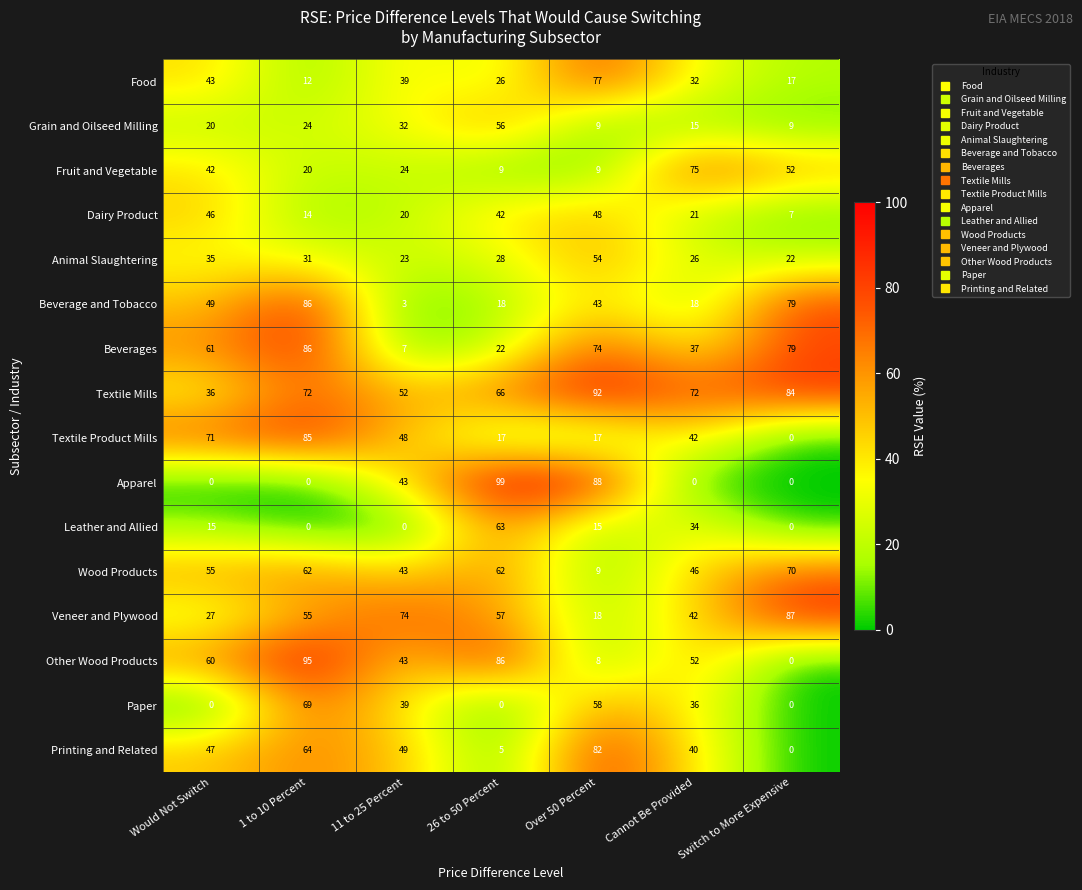

What is the spread (max minus min) of values at Cannot Be Provided?

75